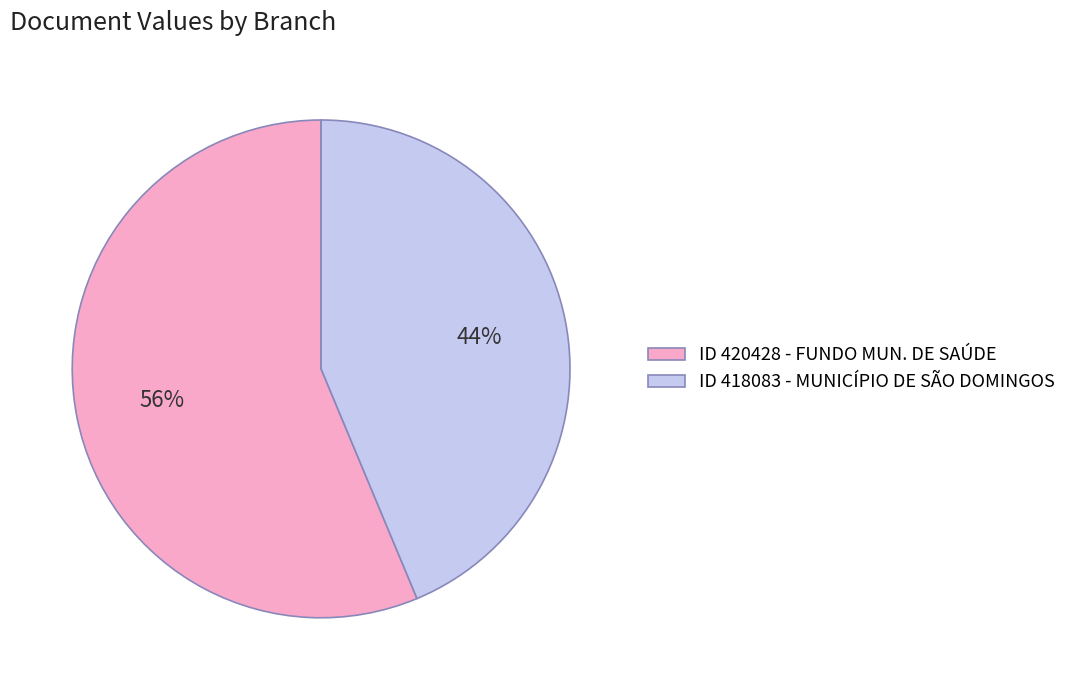

What is the smallest slice in the pie chart?

ID 418083 - MUNICÍPIO DE SÃO DOMINGOS